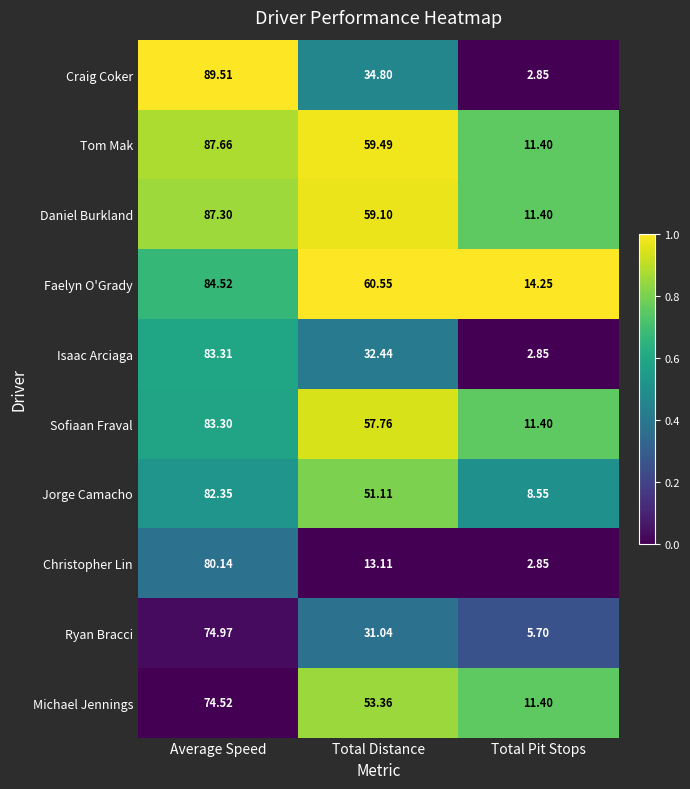

Is the value of Craig Coker at Total Distance greater than the value of Daniel Burkland at Average Speed?

No